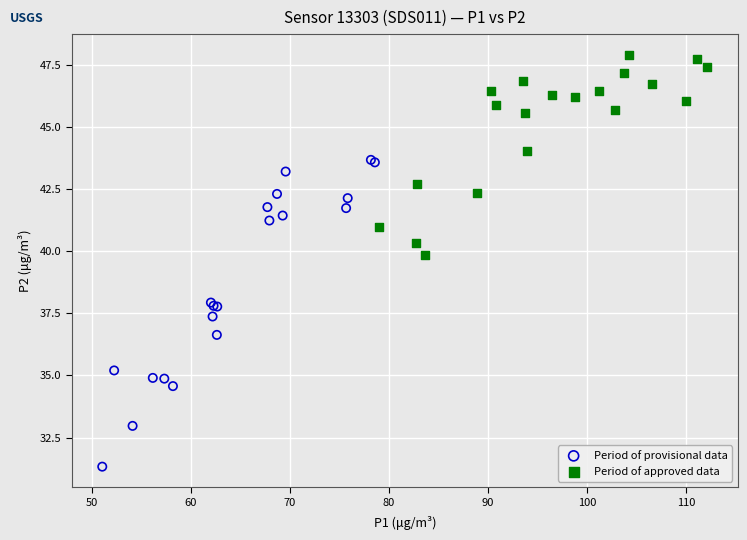

Which series reaches the maximum Y coordinate?

Period of approved data